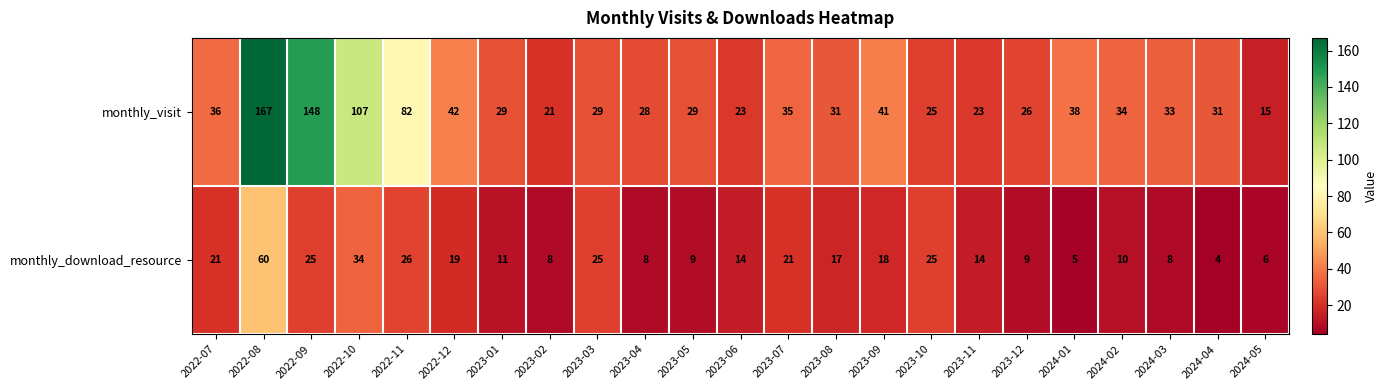

What is the smallest value displayed?

4